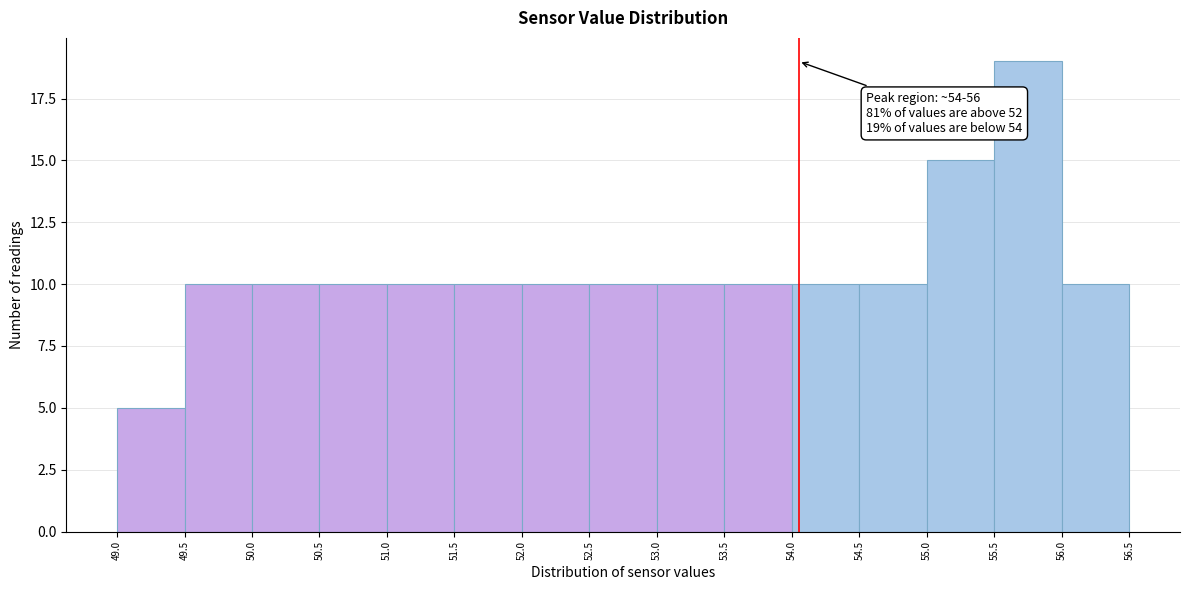

Which range on the x-axis has the tallest bar?

55.5 to 56.0